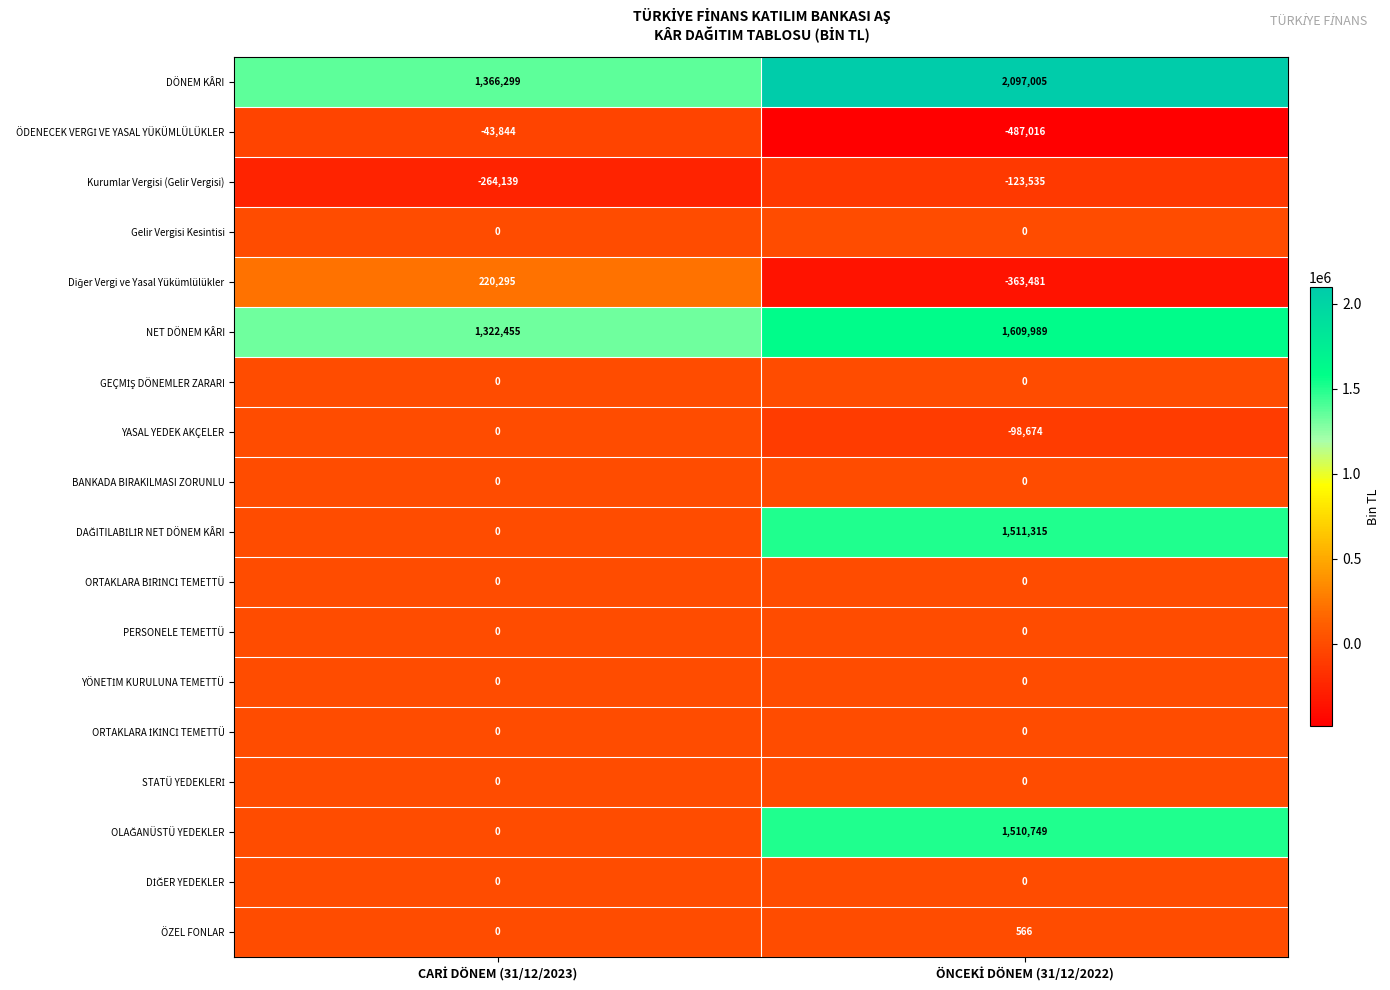

Which series has the largest total across all categories?

DÖNEM KÂRI